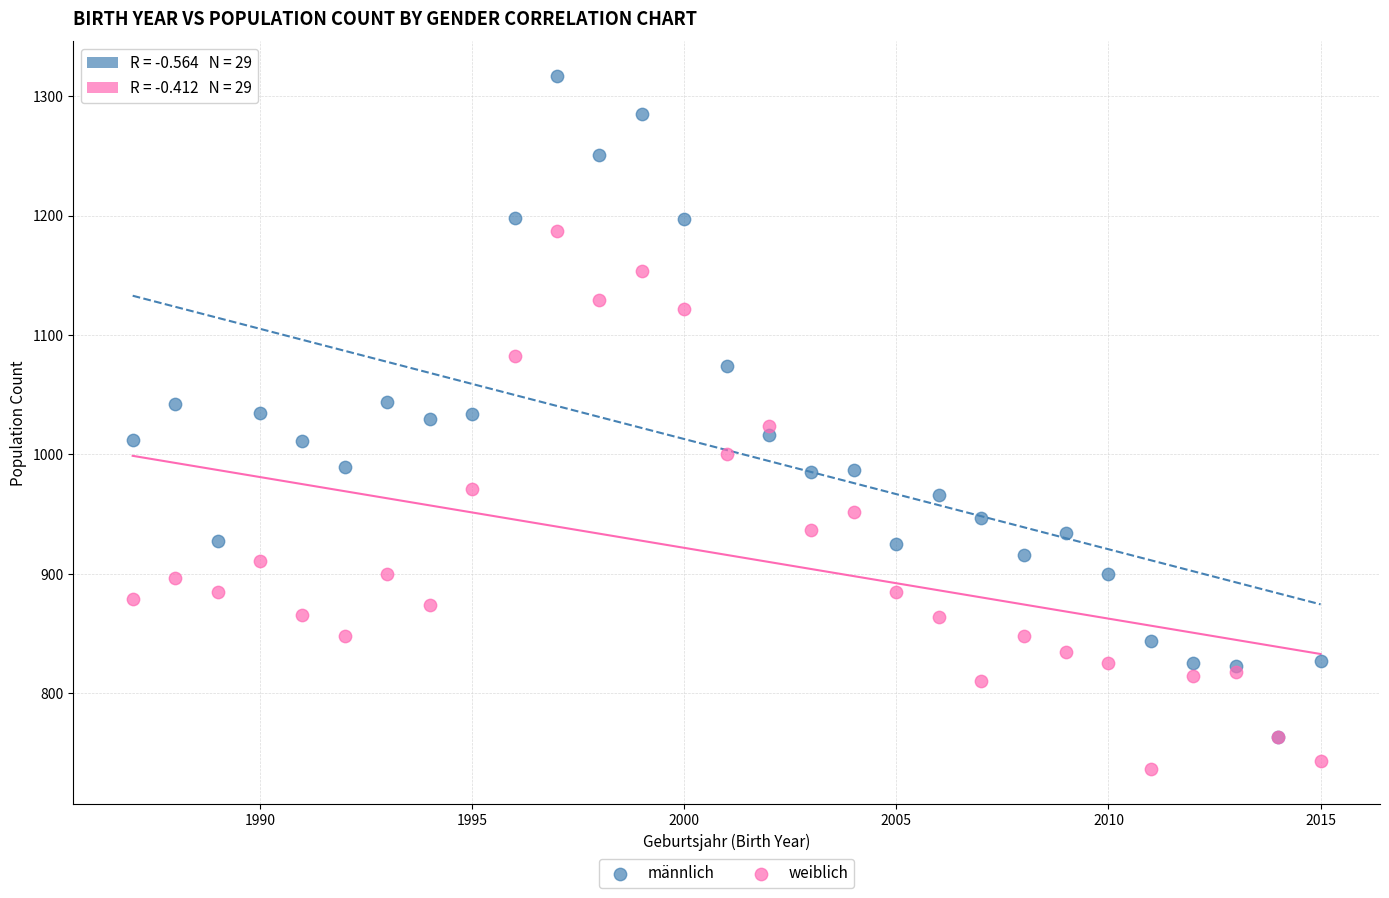

What are all the series names shown in the legend?

männlich, weiblich